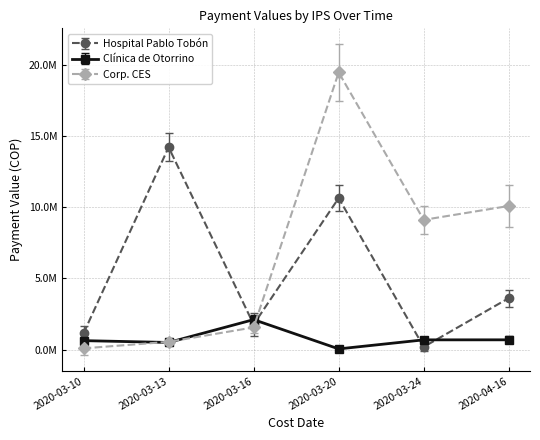

At which category does the chart reach its peak across all series?

2020-03-20